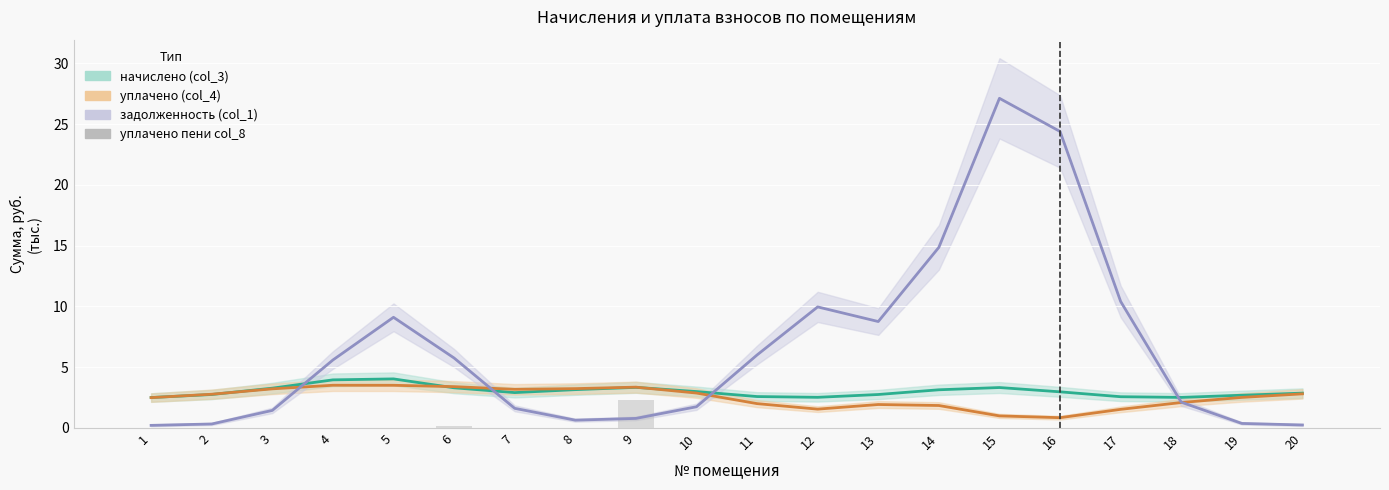

Reading left to right, what are all the values shown in this chart?

начислено (col_3): 2.5	2.8	3.3	4.0	4.0	3.3	2.9	3.2	3.3	3.0	2.6	2.5	2.8	3.1	3.3	3.0	2.6	2.5	2.7	2.9
уплачено (col_4): 2.5	2.8	3.2	3.5	3.5	3.4	3.2	3.2	3.4	2.9	2.0	1.5	1.9	1.8	1.0	0.8	1.5	2.1	2.5	2.8
задолженность (col_1): 0.2	0.3	1.4	5.6	9.1	5.8	1.6	0.6	0.8	1.7	6.0	10.0	8.8	14.9	27.1	24.4	10.4	2.1	0.4	0.2
уплачено пени col_8: 0.0	0.0	0.0	0.0	0.0	0.2	0.0	0.0	2.3	0.0	0.0	0.0	0.0	0.0	0.0	0.0	0.0	0.0	0.0	0.0